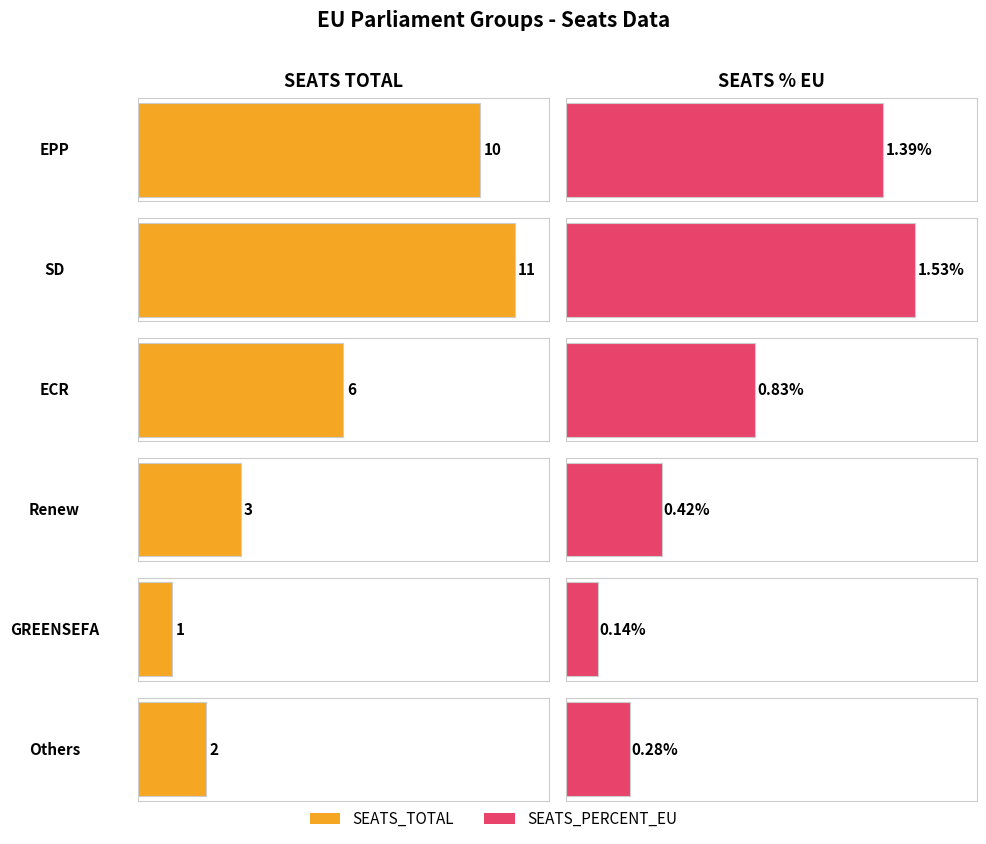

List the labels in order of SEATS_TOTAL value, largest first.

SD, EPP, ECR, Renew, Others, GREENSEFA